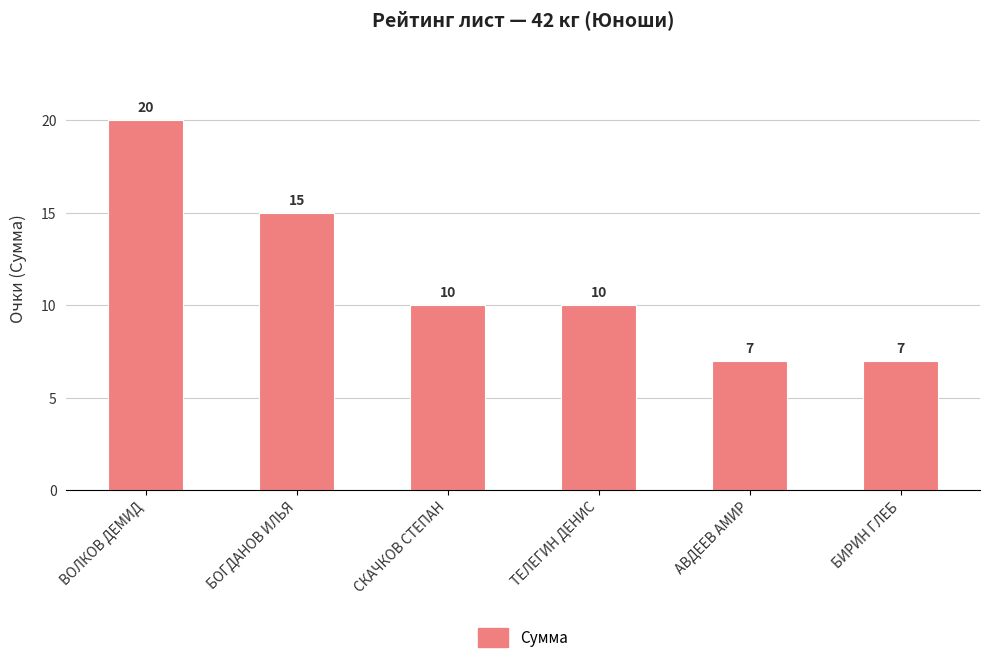

Where does the data first go above 10?

ВОЛКОВ ДЕМИД